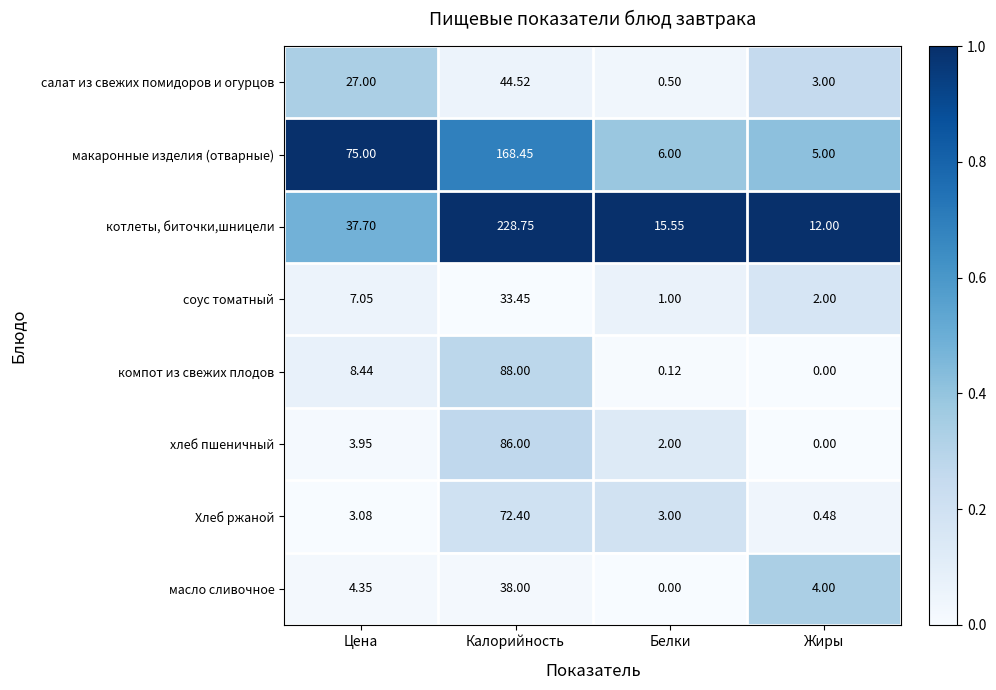

Which series has the largest range (max minus min)?

котлеты, биточки,шницели